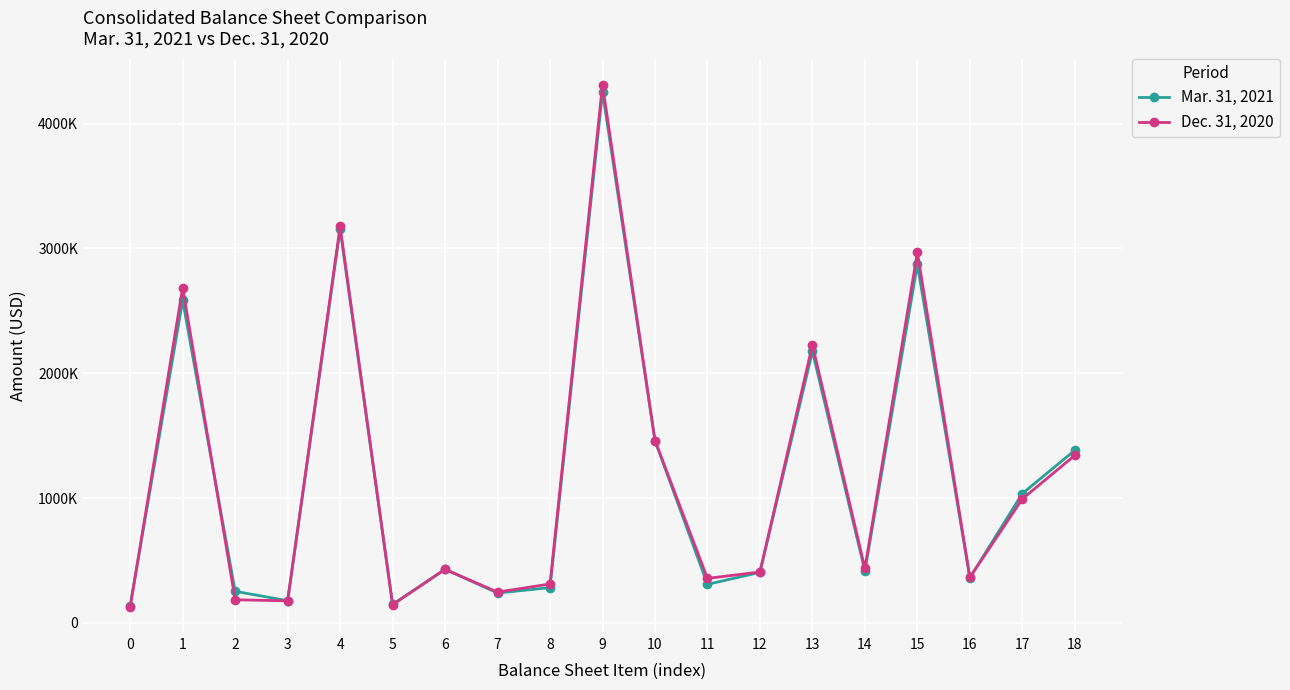

How many interior local valleys does the Mar. 31, 2021 series have?

6